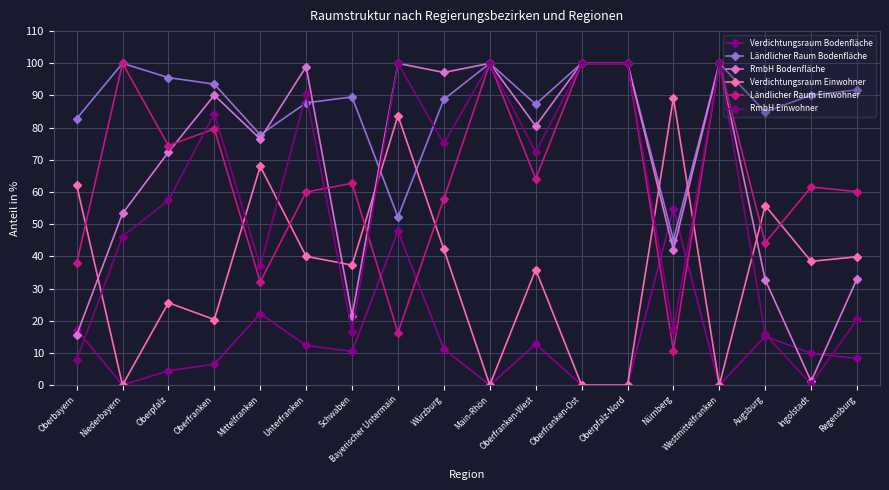

How many interior local valleys does the Verdichtungsraum Bodenfläche series have?

4